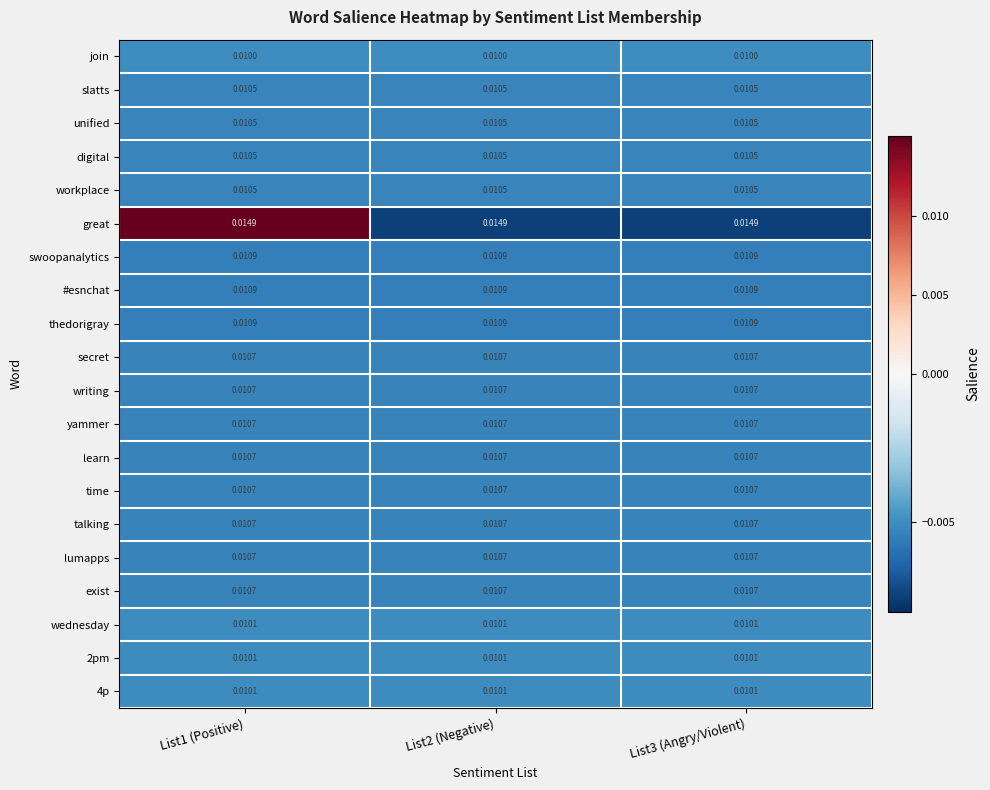

Is the value of 2pm at List3 (Angry/Violent) greater than the value of talking at List2 (Negative)?

No